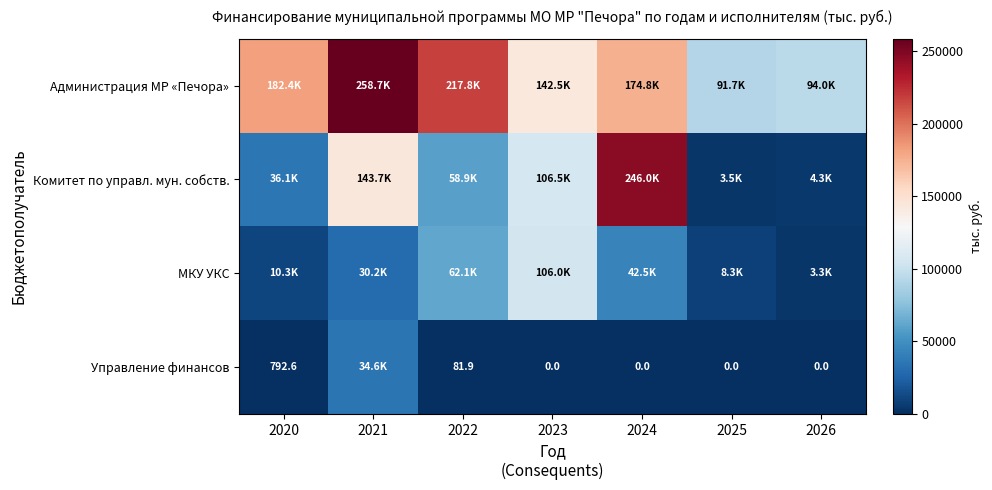

At which label does Администрация МР «Печора» reach its peak?

2021